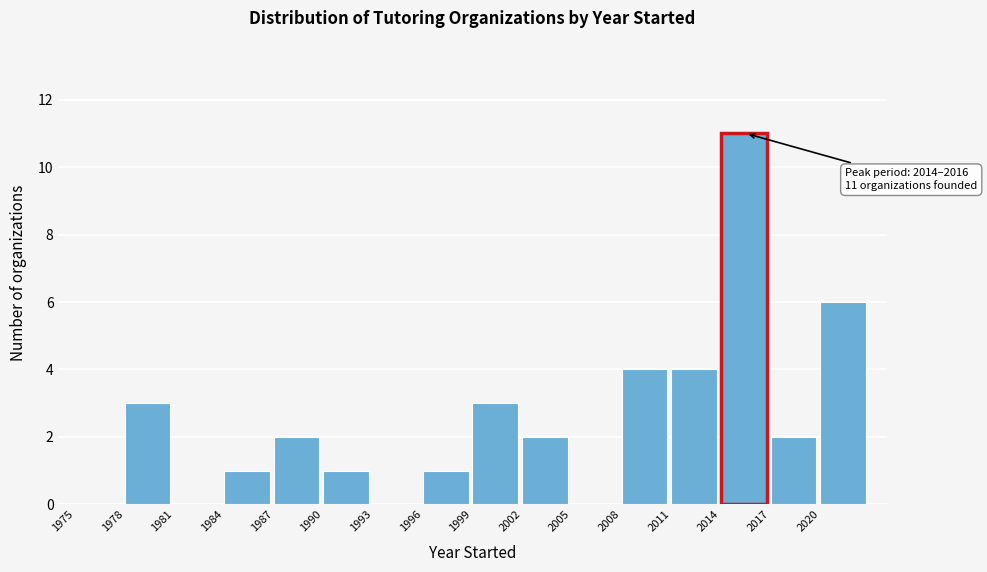

Over which range of the x-axis is the bar tallest?

2014 to 2017